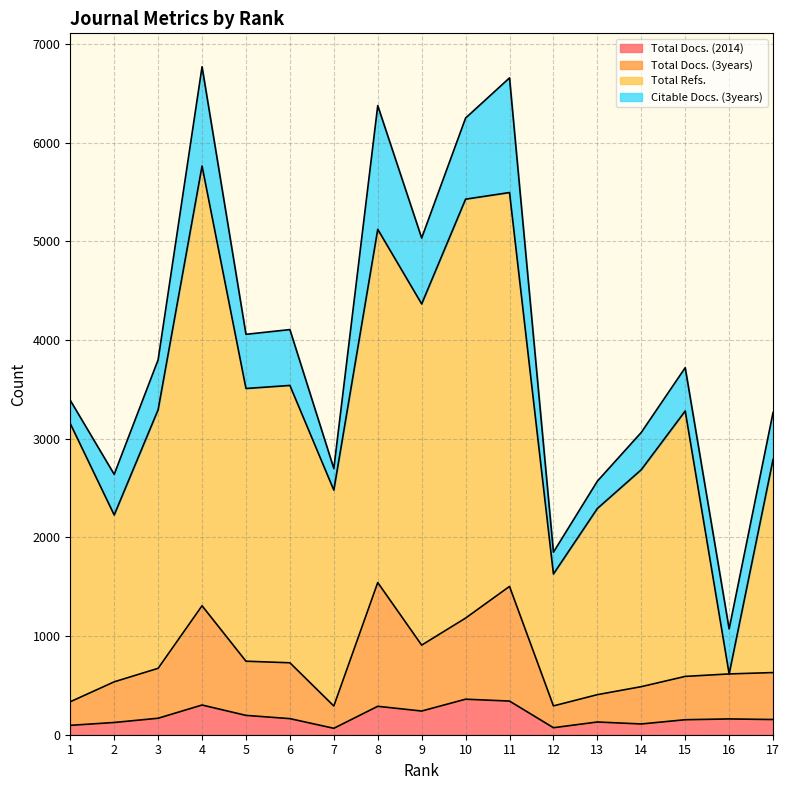

What is the value of the Total Refs. point at the 8th from the left?

5122